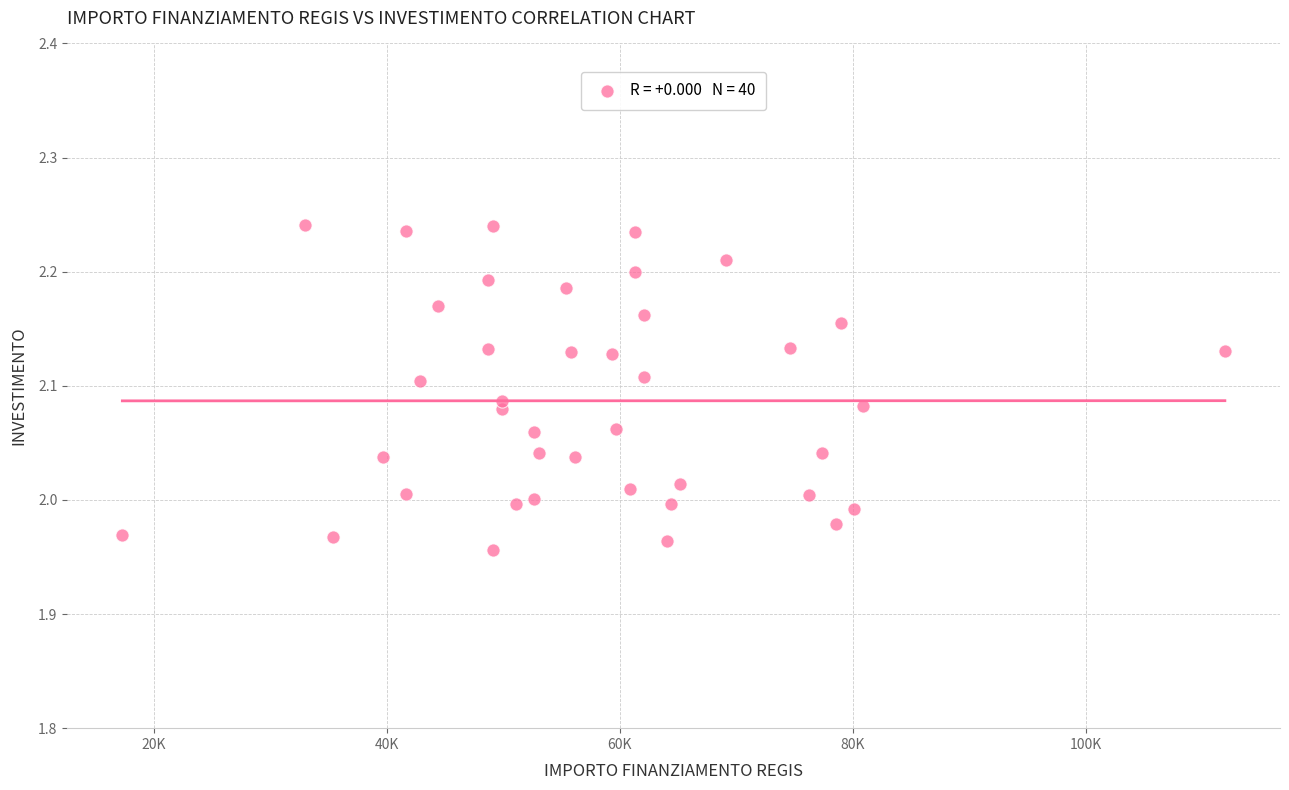

What is the range of Y values (max minus min)?

0.3